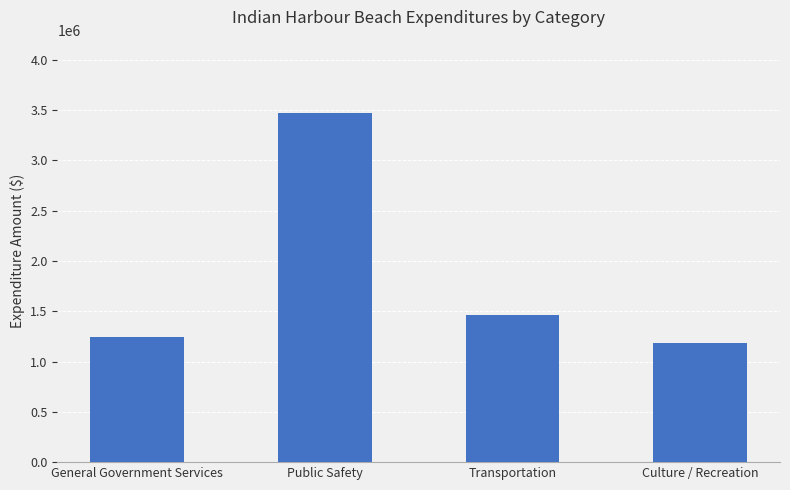

At which label is the value closest to 2329235?

Transportation